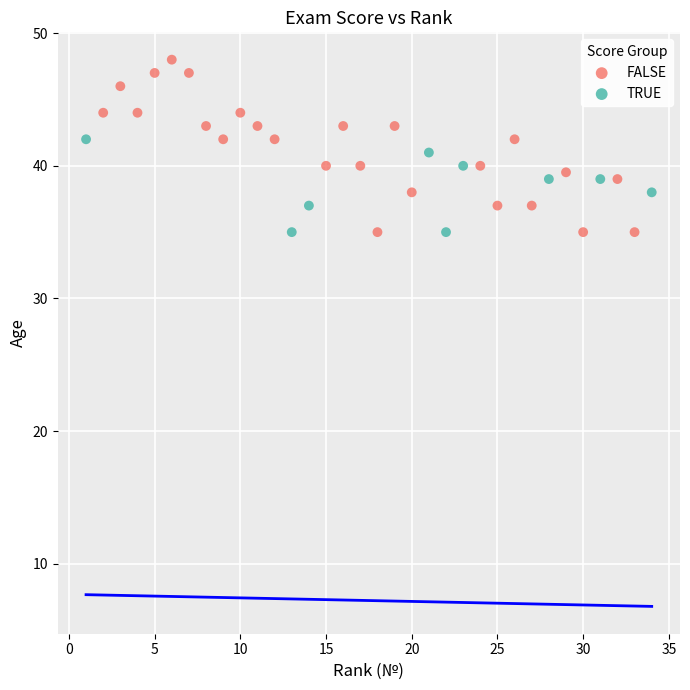

Which series reaches the maximum Y coordinate?

FALSE